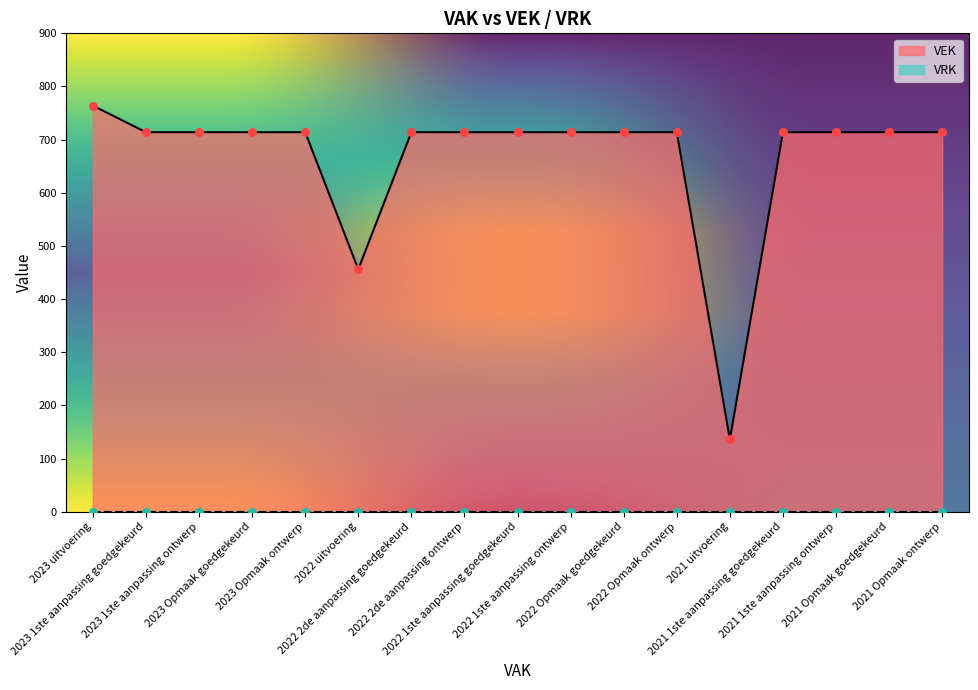

What is the ratio of the value at 2021 uitvoering to the value at 2022 1ste aanpassing goedgekeurd?

0.2